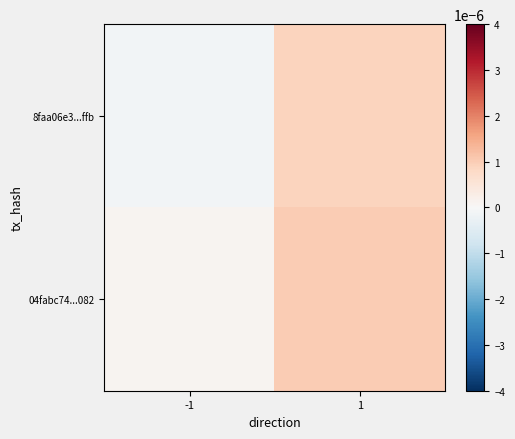

Reading left to right, list all the values displayed in this chart.

8faa06e3...ffb: -1=-0.0	1=0.0
04fabc74...082: -1=0.0	1=0.0